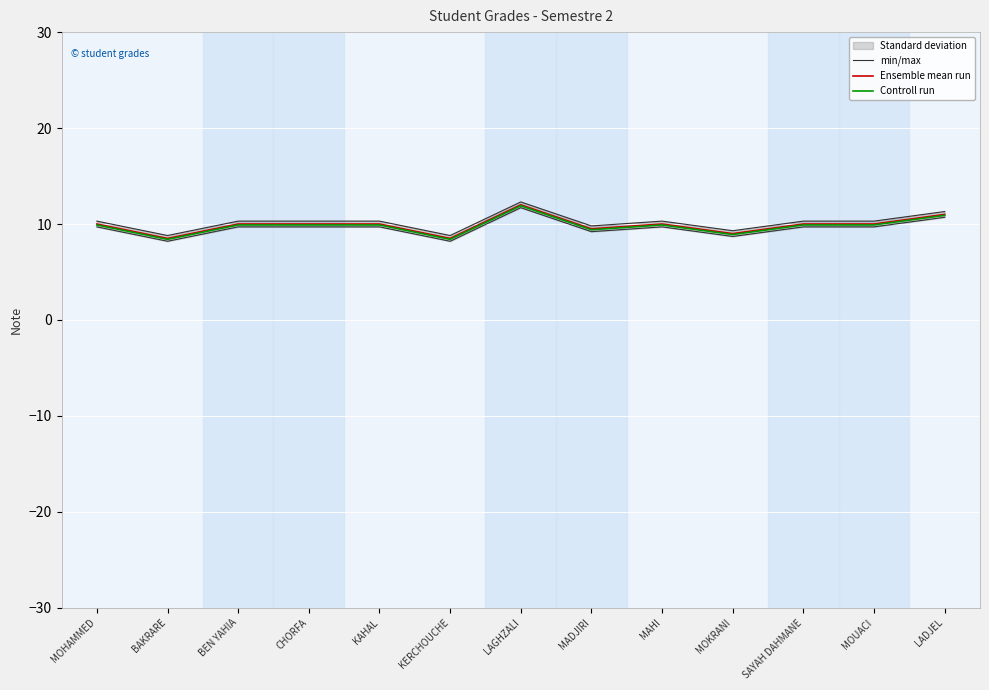

Rank the categories by Ensemble mean run value from lowest to highest.

BAKRARE, KERCHOUCHE, MOKRANI, MADJIRI, MOHAMMED, BEN YAHIA, CHORFA, KAHAL, MAHI, SAYAH DAHMANE, MOUACI, LADJEL, LAGHZALI